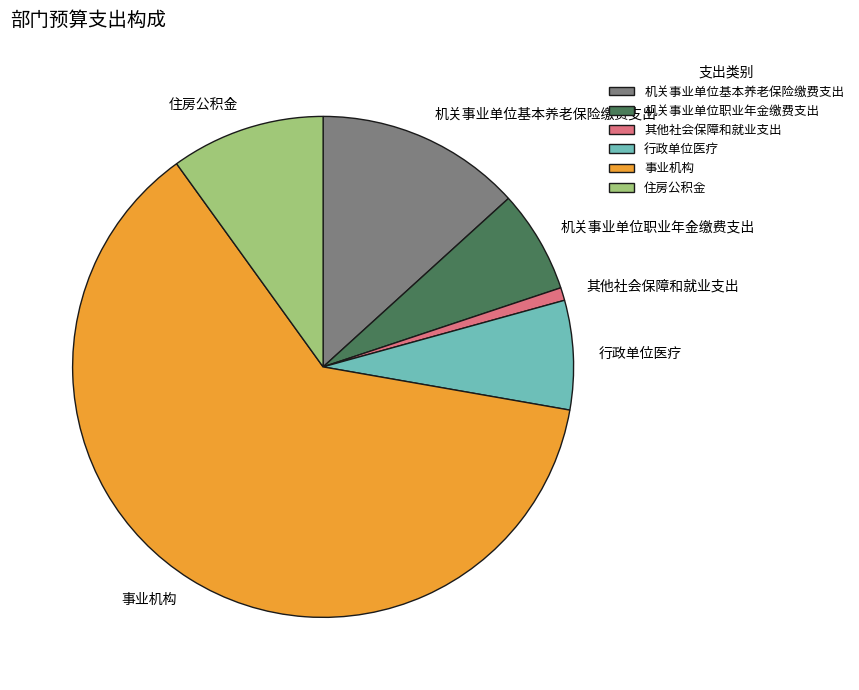

Combined, do 其他社会保障和就业支出 and 机关事业单位基本养老保险缴费支出 account for over 50%?

No